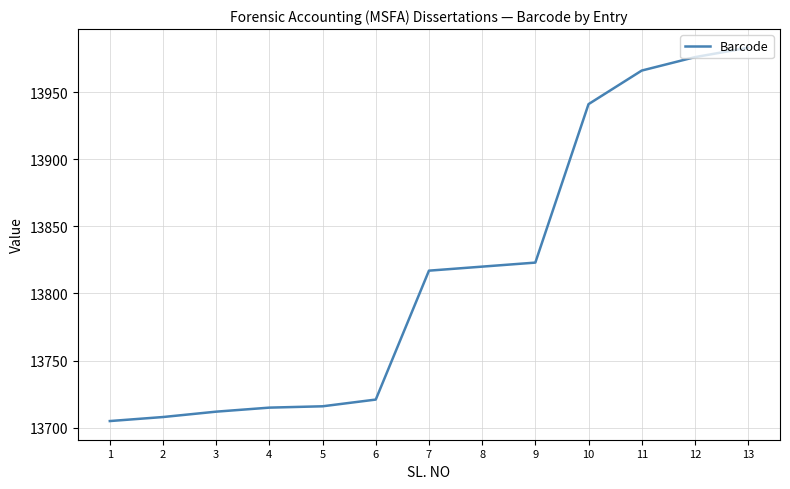

What is the change in value from 2 to 4?

+7